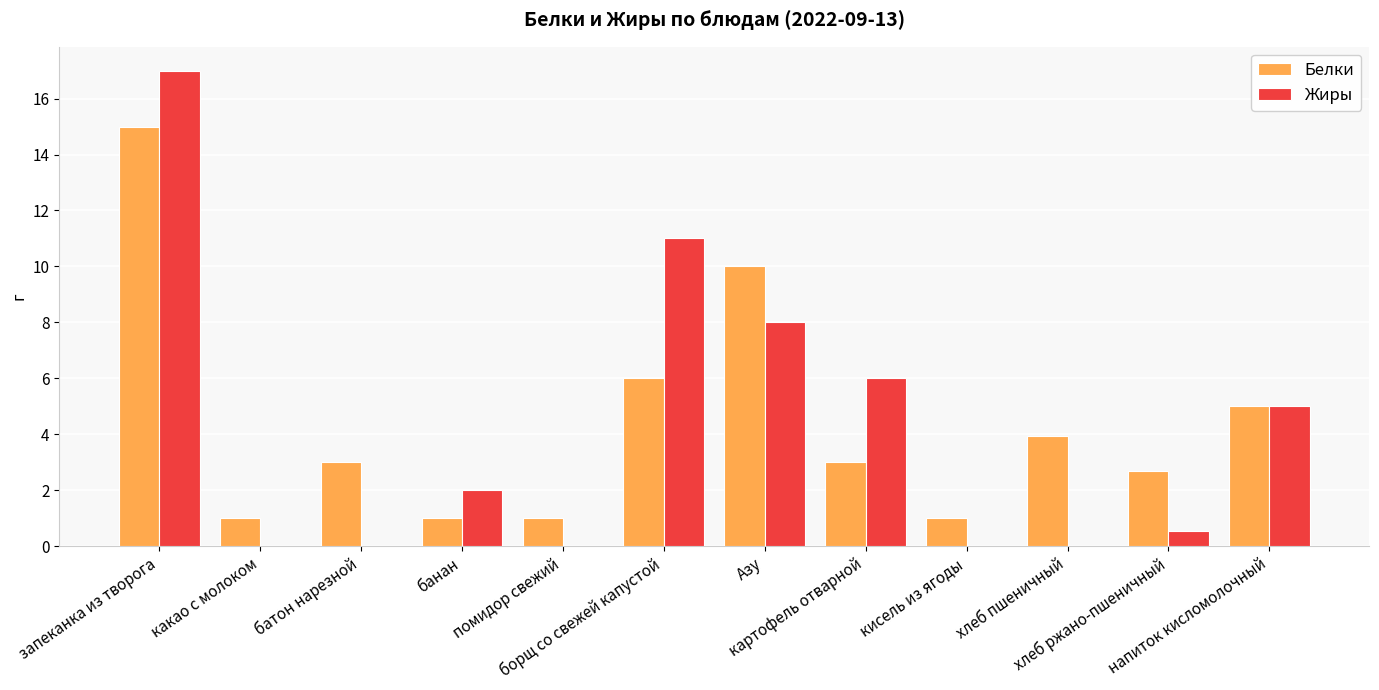

Reading right to left, list all the values displayed in this chart.

Белки: 5.0	2.7	4.0	1.0	3.0	10.0	6.0	1.0	1.0	3.0	1.0	15.0
Жиры: 5.0	0.5	0.0	0.0	6.0	8.0	11.0	0.0	2.0	0.0	0.0	17.0